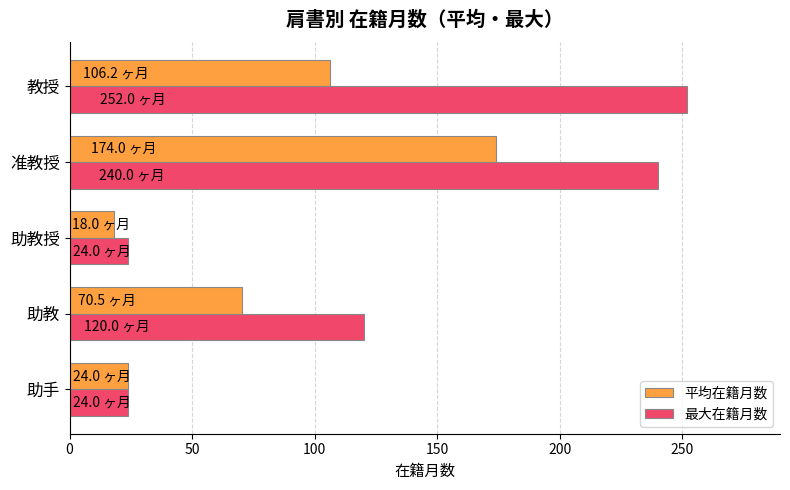

Where is 平均在籍月数 nearest to the value 96?

教授